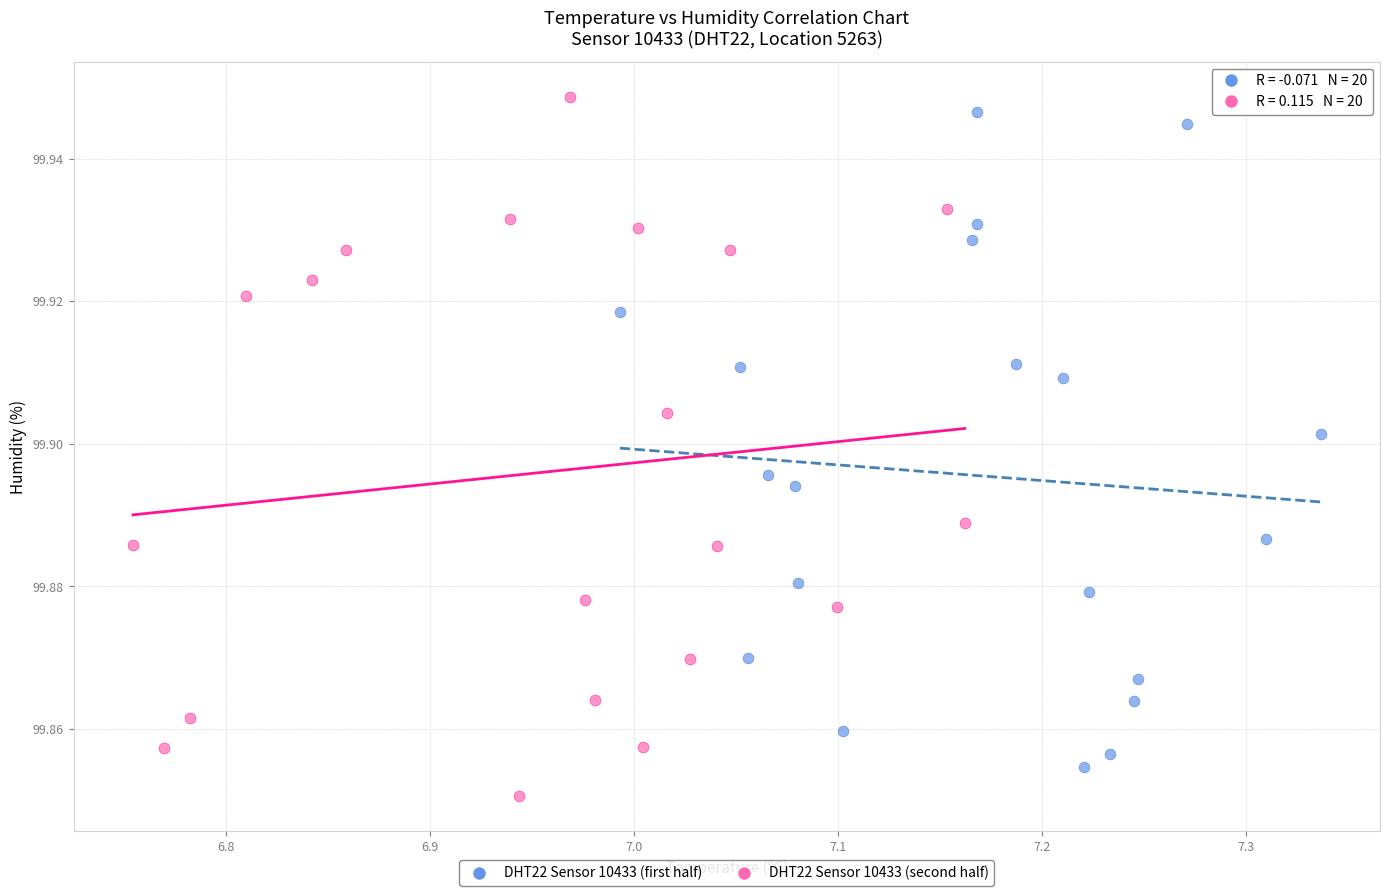

Which series reaches the maximum Y coordinate?

DHT22 Sensor 10433 (second half)